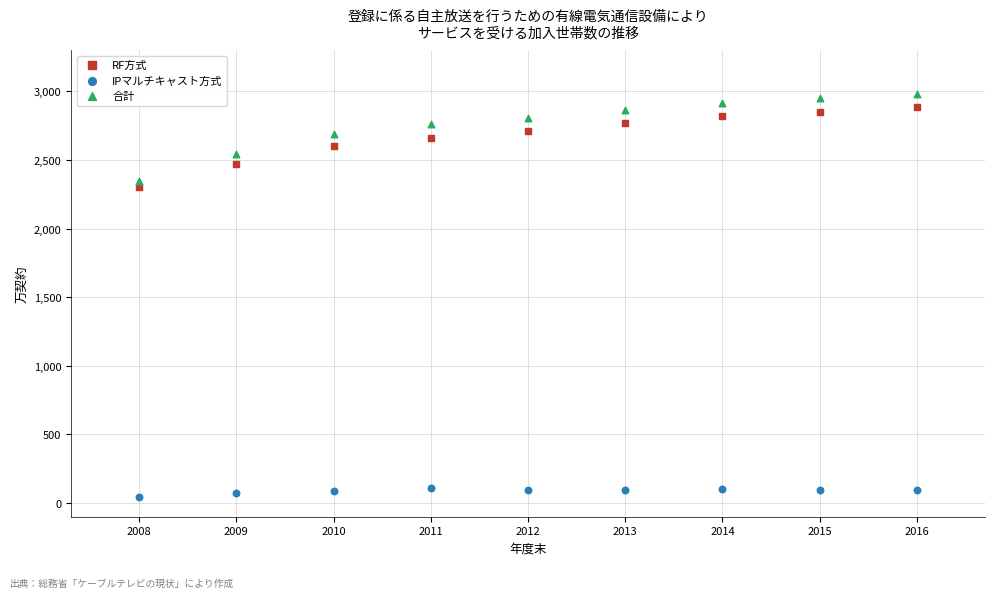

Across all data points, what is the range of Y values (max minus min)?

2934